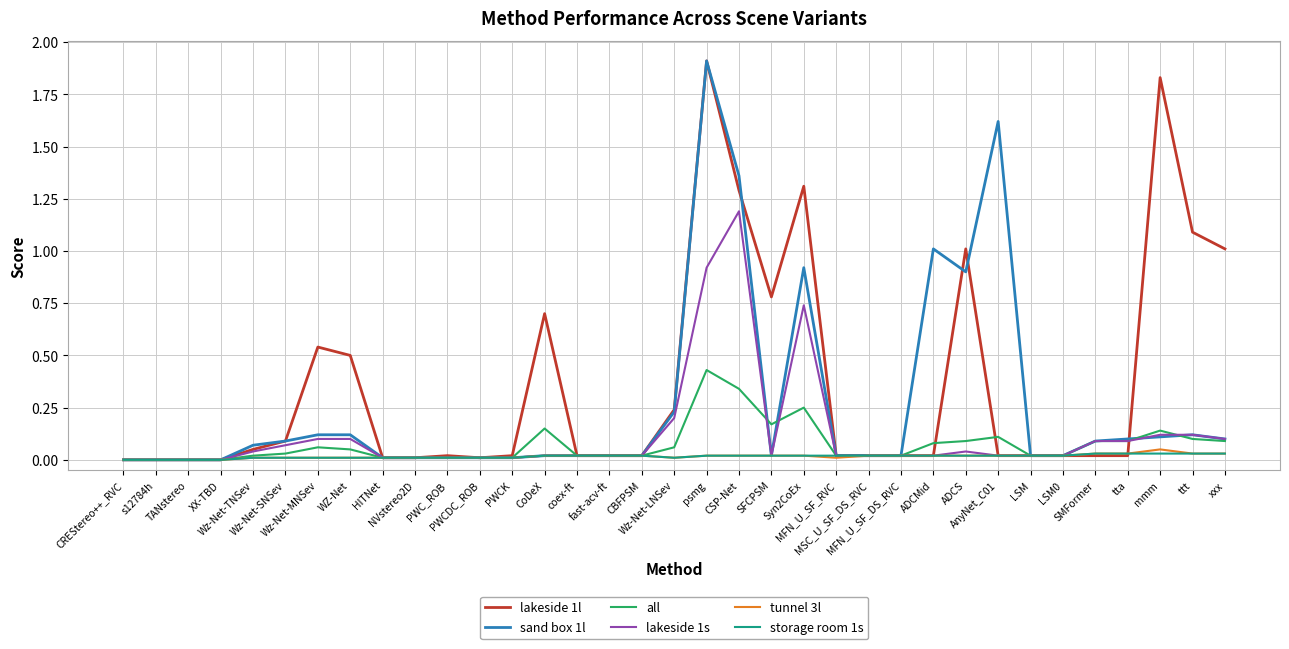

What are all the series names shown in the legend?

lakeside 1l, sand box 1l, all, lakeside 1s, tunnel 3l, storage room 1s